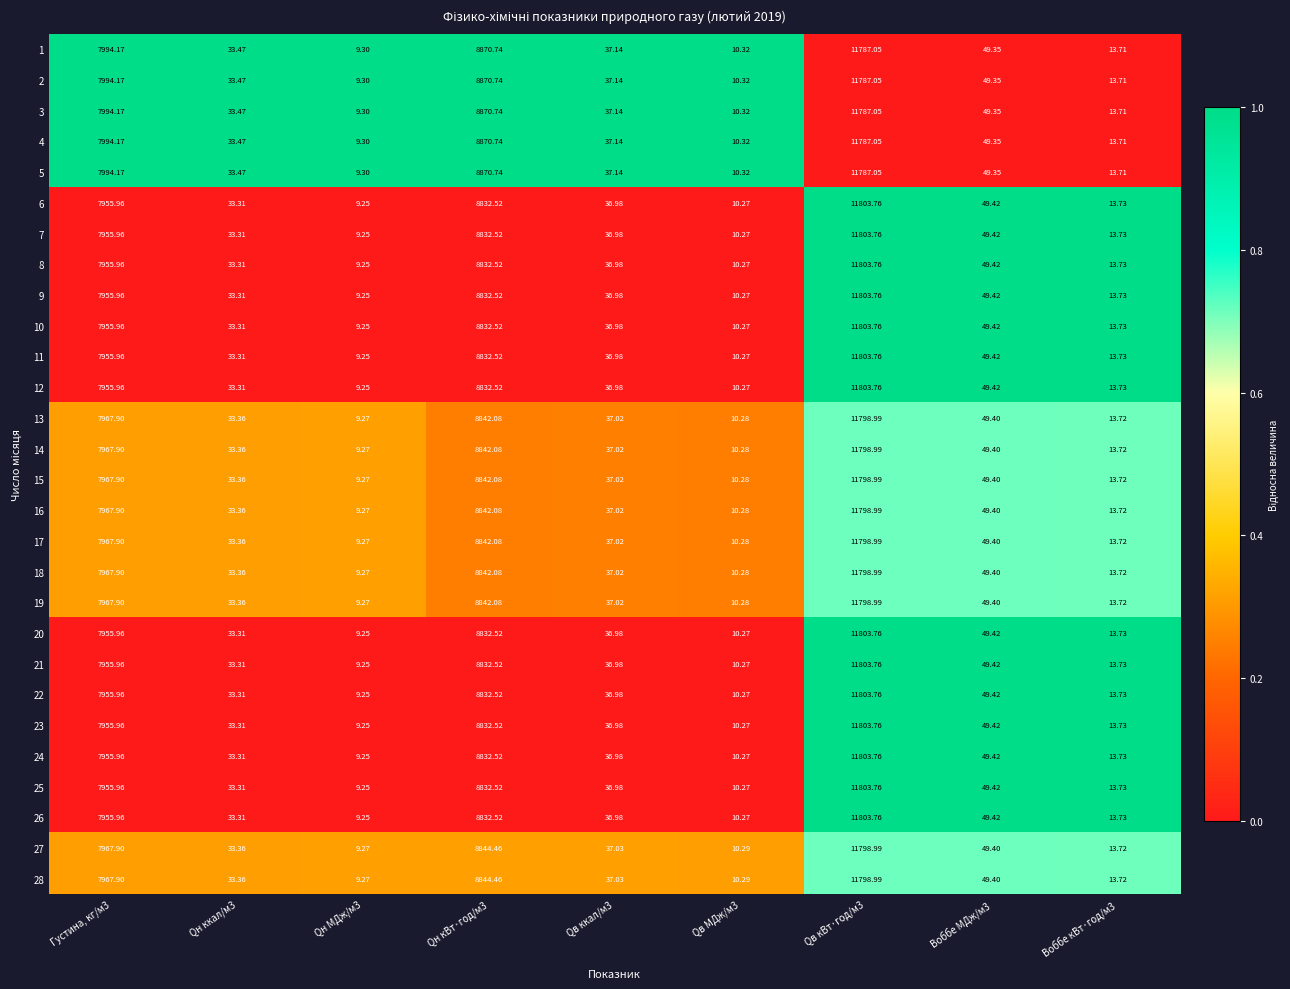

Is the value of 3 at Qв ккал/м3 greater than the value of 23 at Qн ккал/м3?

Yes